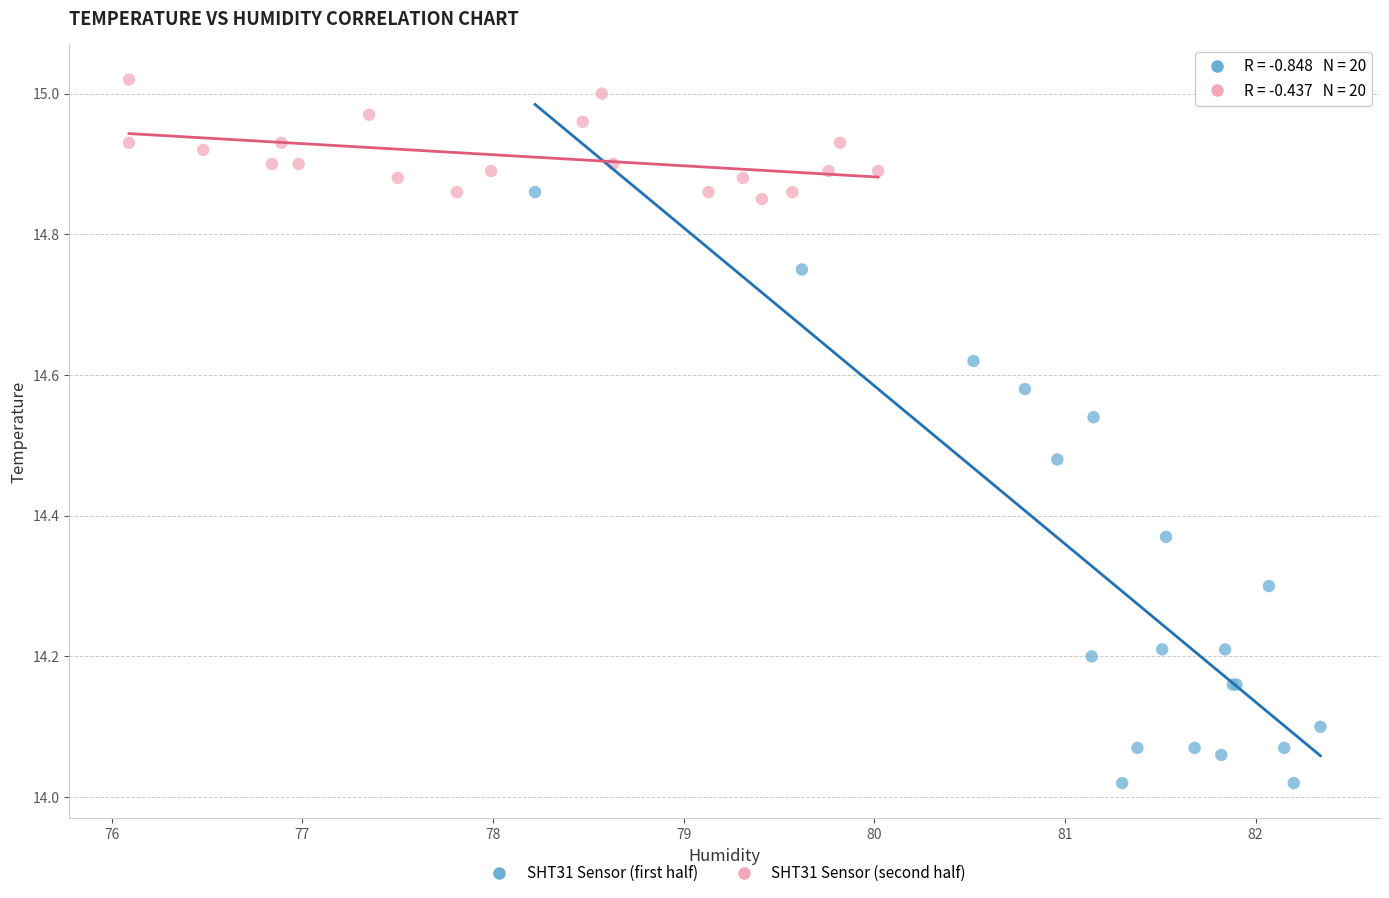

Which series reaches the minimum Y coordinate?

SHT31 Sensor (first half)